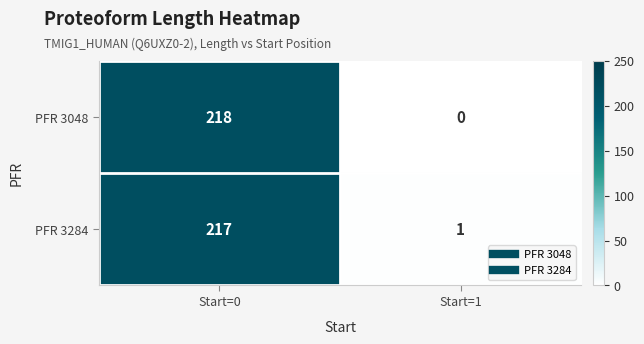

What is the average value of the PFR 3284 series?

109